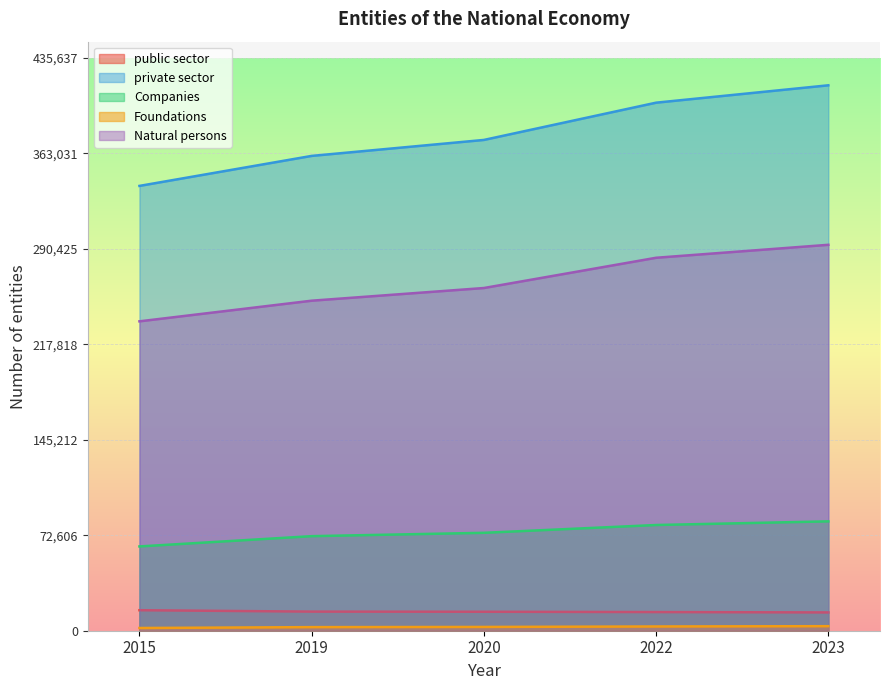

What is the value of the private sector point at the 3rd from the left?

373336